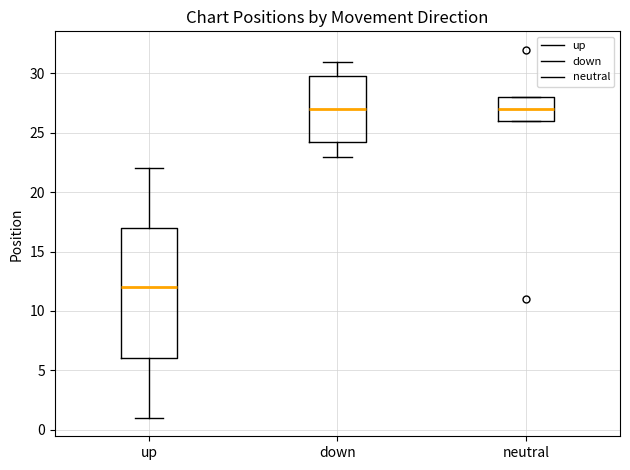

Reading left to right, read every box against the y-axis: the position of its median line, the range the box covers, and the ends of its whiskers. The values are not printed on the chart, so give them approximately, as read against the axis.

up: median 12.0, box 6.0 to 17.0, whiskers 1.0 to 22.0
down: median 27.0, box 24.5 to 30.0, whiskers 23.0 to 31.0
neutral: median 27.0, box 26.0 to 28.0, whiskers 26.0 to 28.0